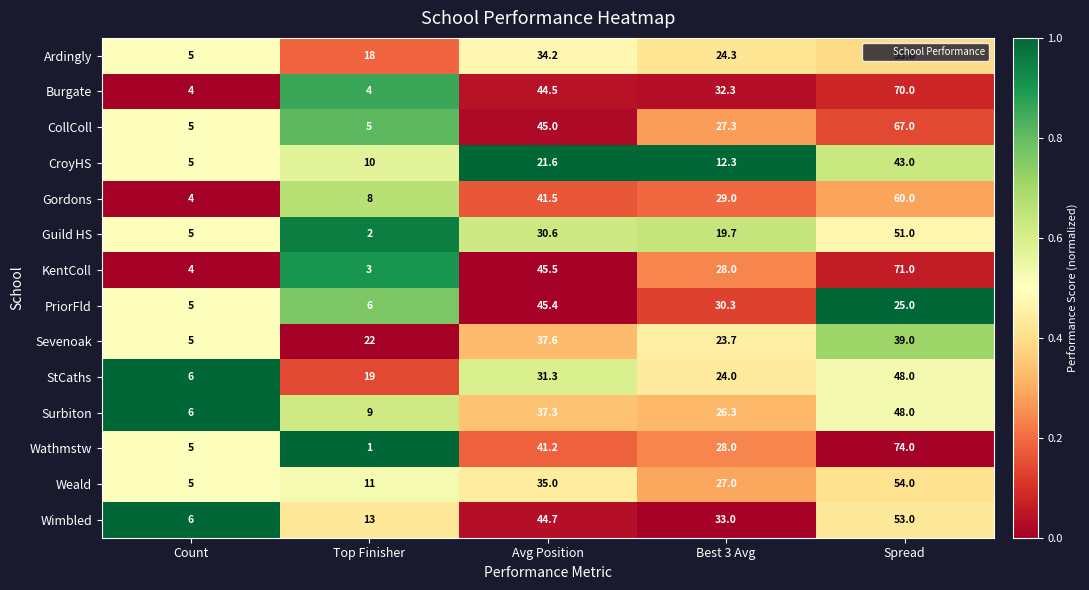

Which category has the highest value across all series?

Spread